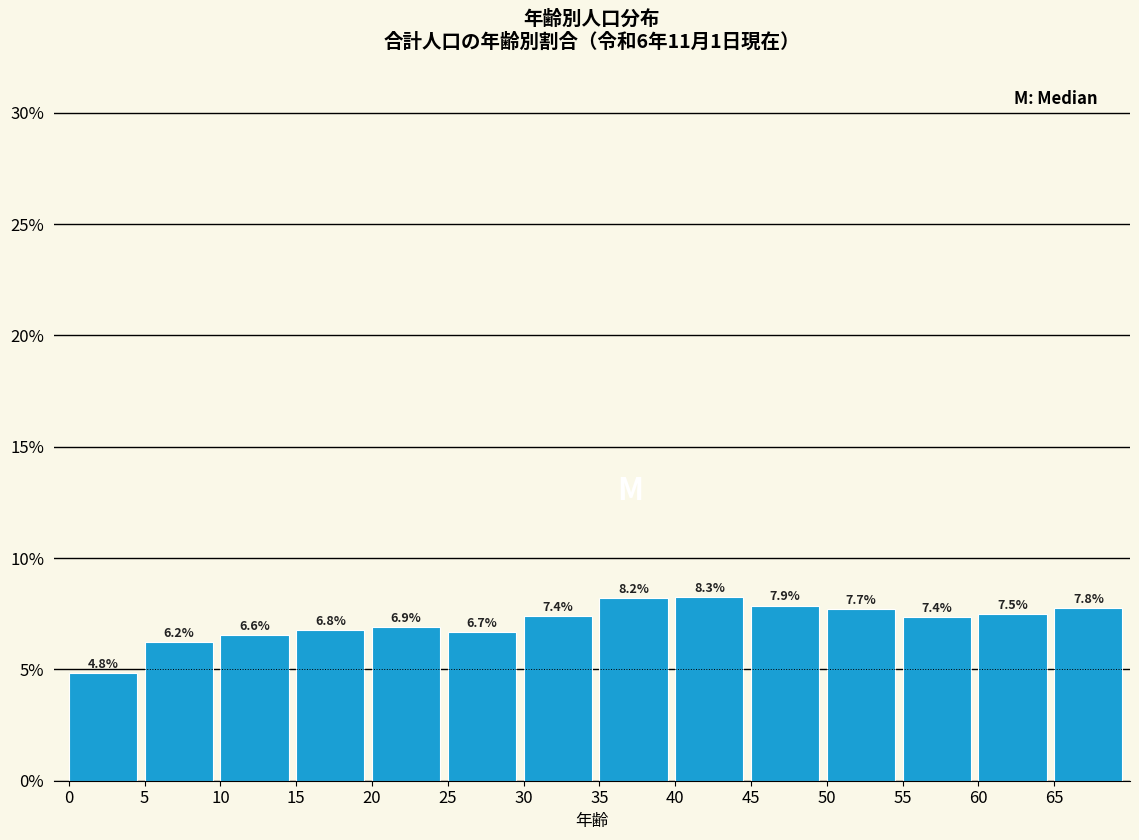

Reading left to right, what are all the values shown in this chart?

0=4.8	5=6.2	10=6.6	15=6.8	20=6.9	25=6.7	30=7.4	35=8.2	40=8.3	45=7.9	50=7.7	55=7.4	60=7.5	65=7.8